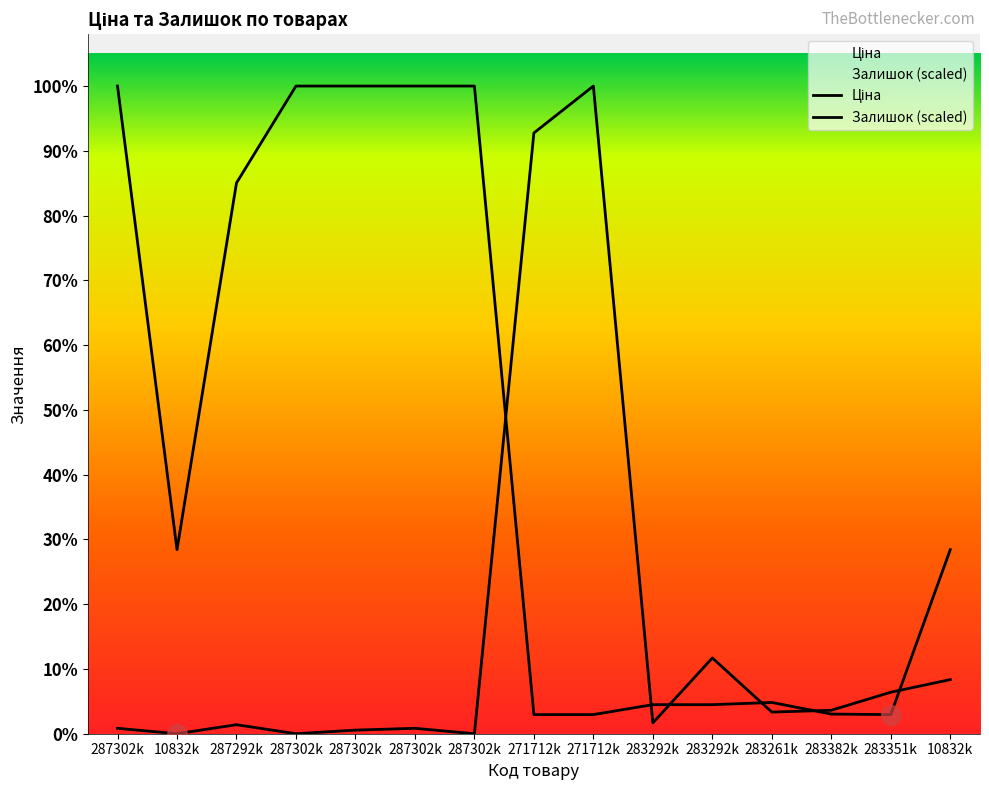

The value of Ціна at 287302k is 5011.7. True or false?

False